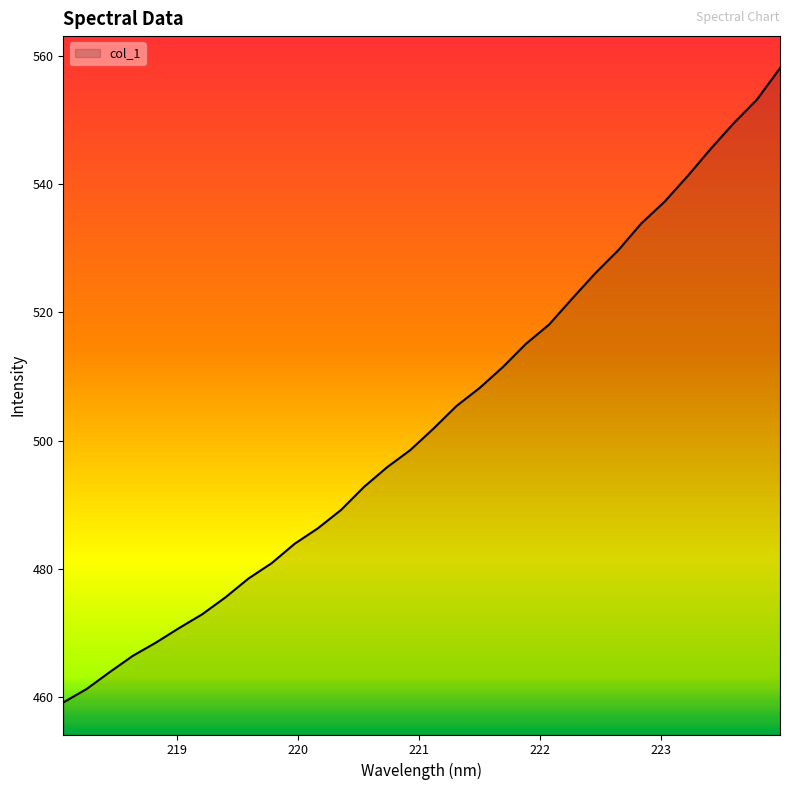

What is the difference between the maximum and minimum values?

98.9